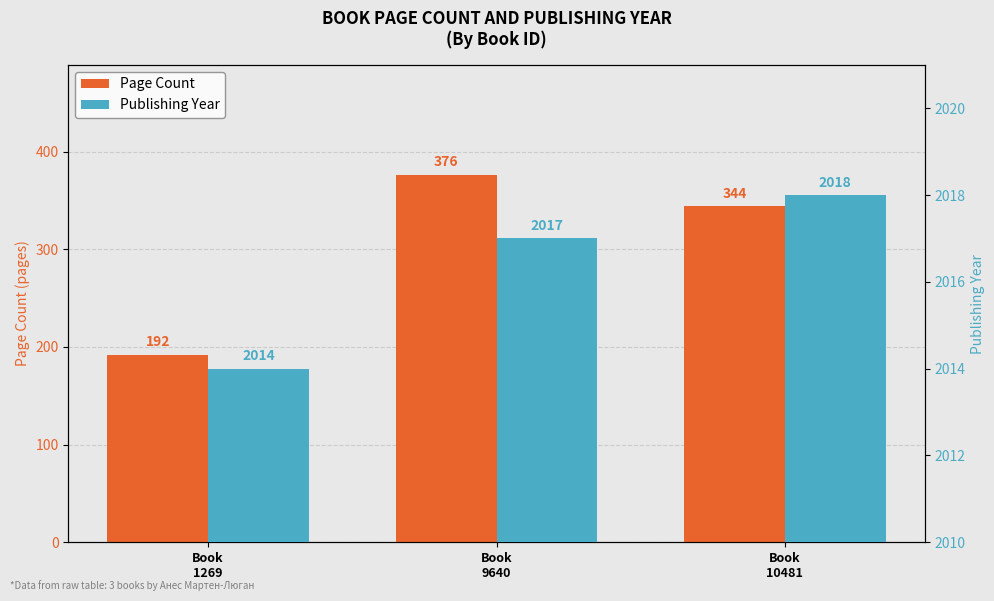

What is the difference between the maximum and minimum values in the publishingYear series?

4